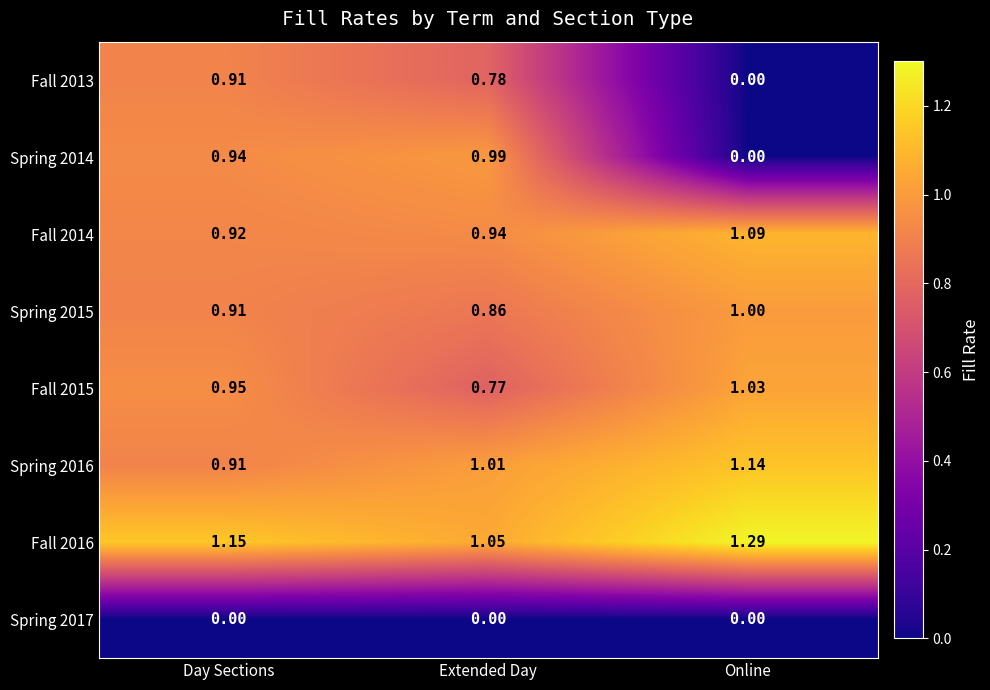

Count the number of data series in this chart.

8